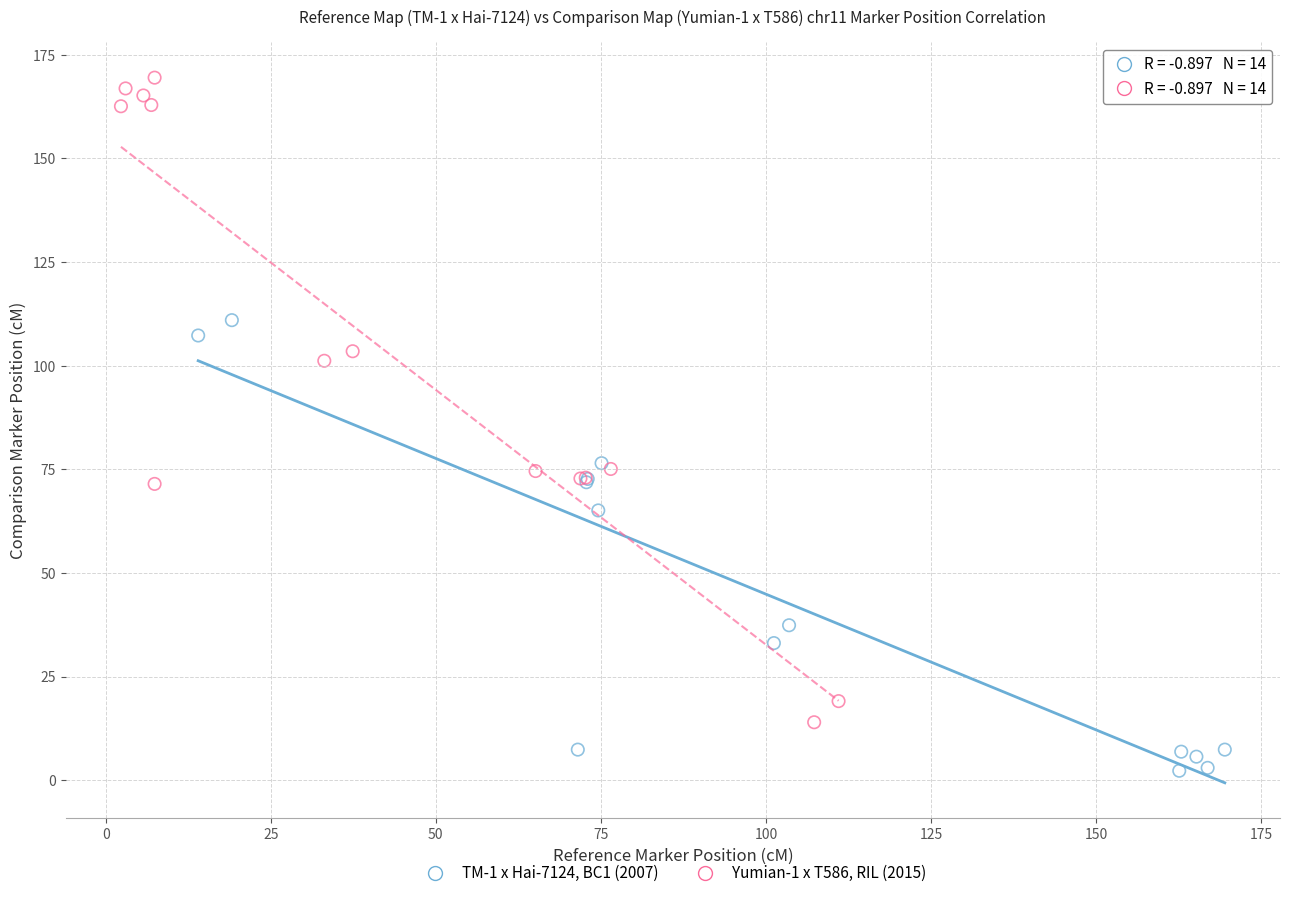

Which series contains the lowest Y value?

TM-1 x Hai-7124, BC1 (2007)